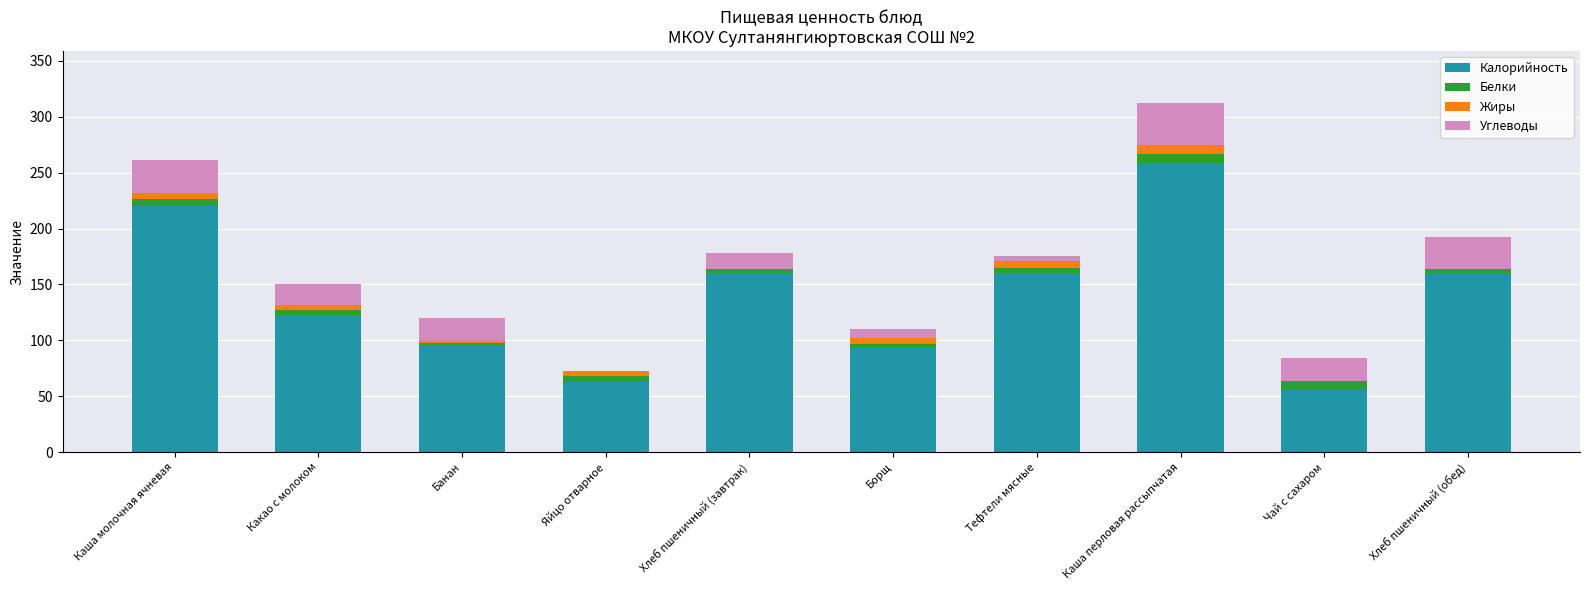

Are the bars grouped side by side (vs. stacked)?

No